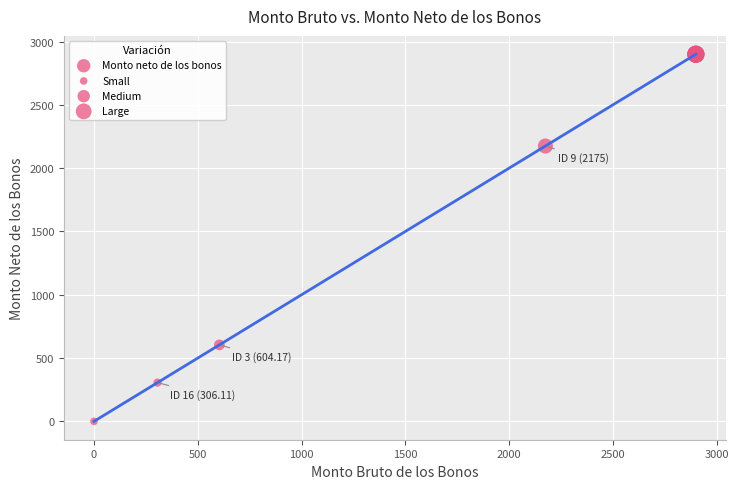

What Y value in the scatter plot is closest to 1450?

2175.0